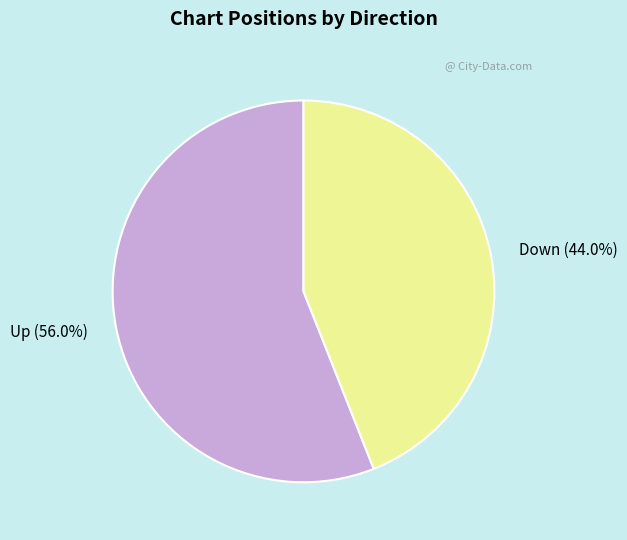

Count the number of slices in the pie.

2